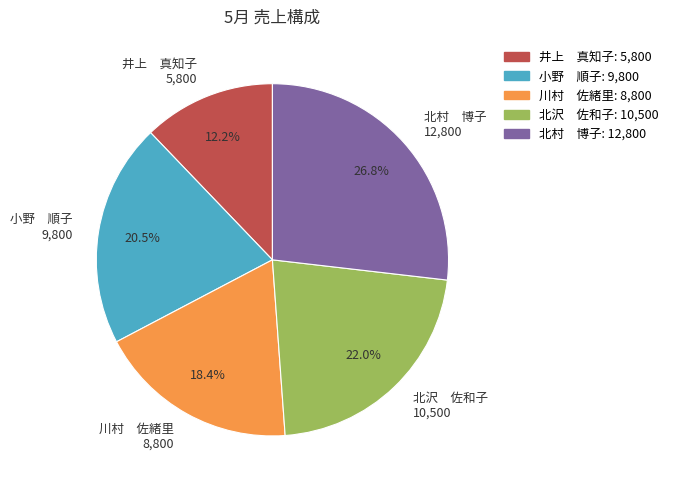

What portion of the pie excludes 小野 順子 9,800?

79.5%